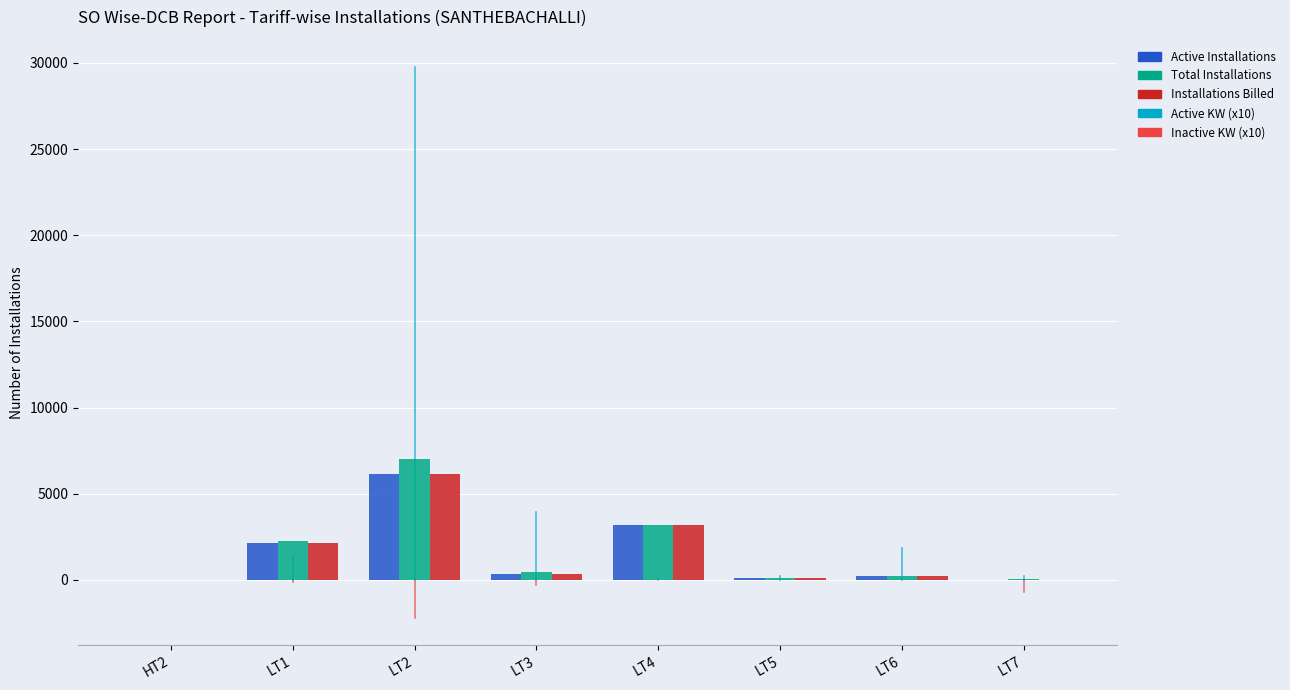

What is the maximum value shown in the chart?

6998